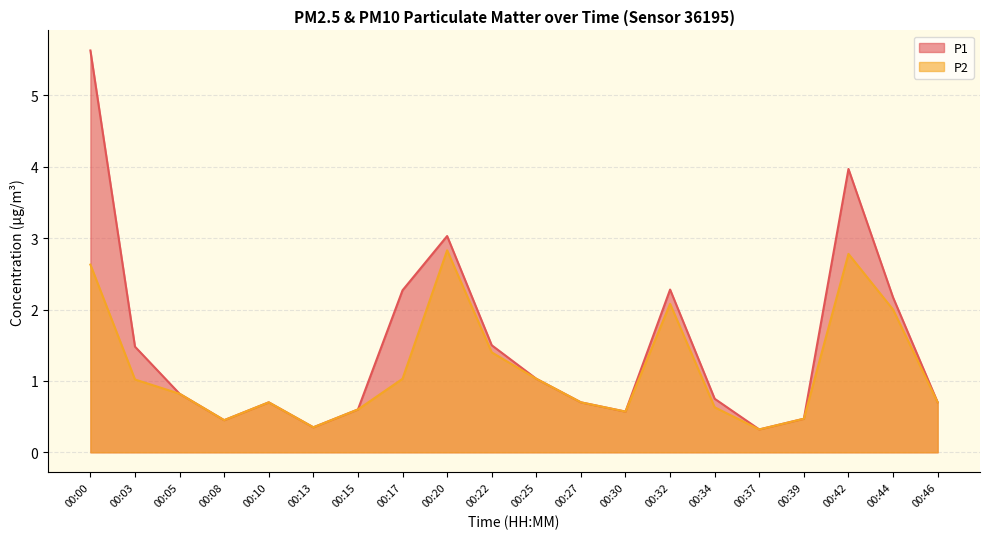

True or false: P1 has more than 0 interior local peaks.

True